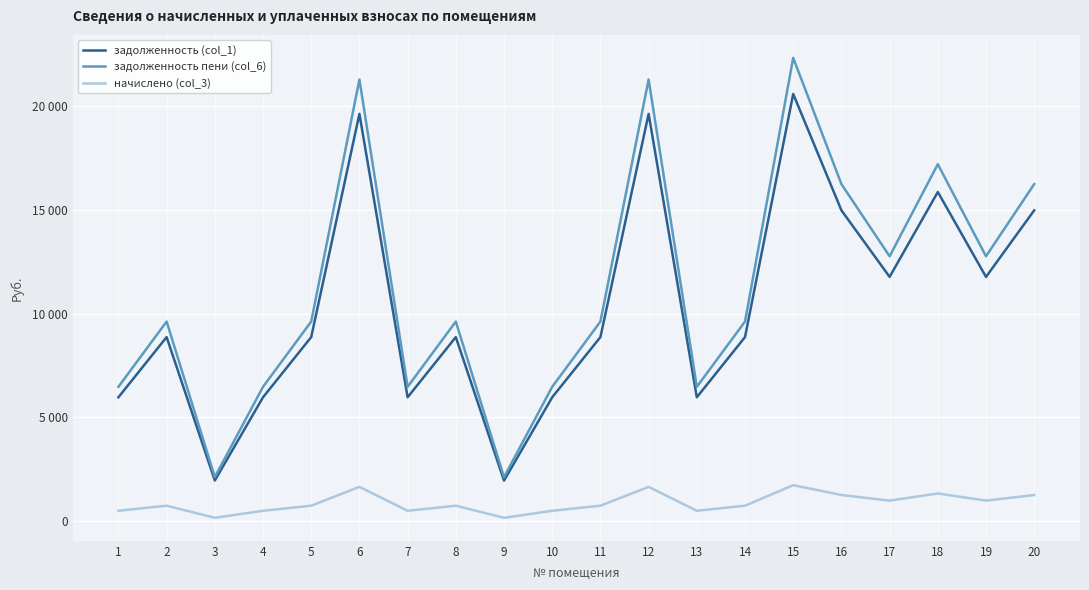

Does the chart have visible grid lines?

Yes